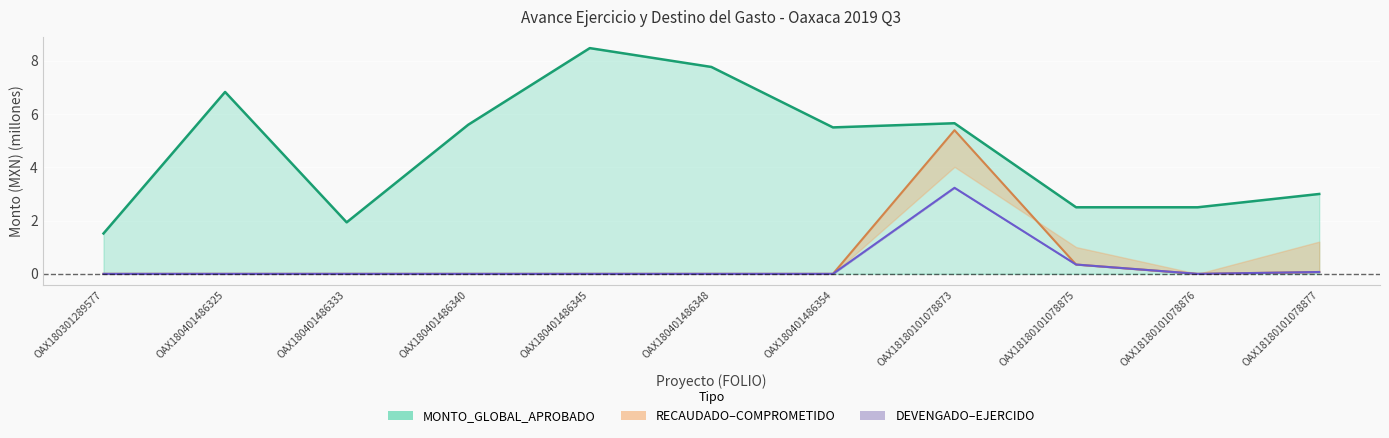

At which label does MONTO_GLOBAL_APROBADO (line) first exceed 5?

OAX180401486325